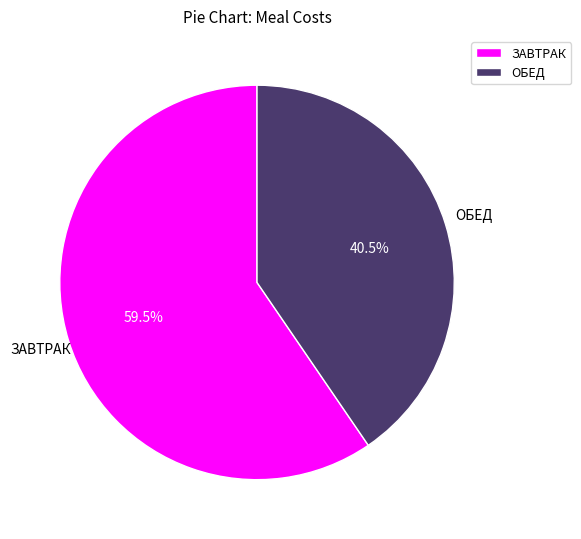

What percentage do ЗАВТРАК and ОБЕД together represent?

100.0%